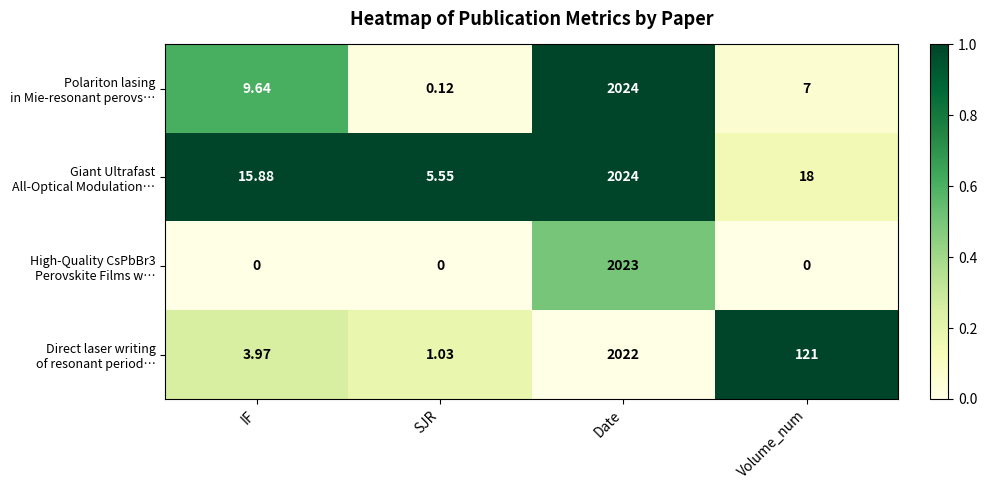

At which category is the sum across all series the highest?

Date